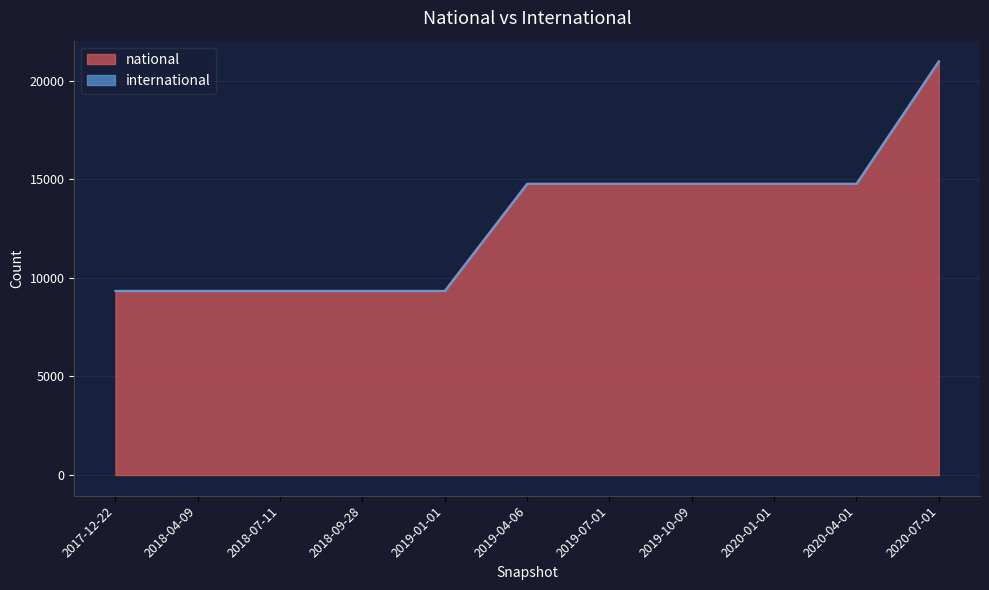

Approximately how many times larger is the value at 2020-07-01 compared to 2019-04-06?

1.4